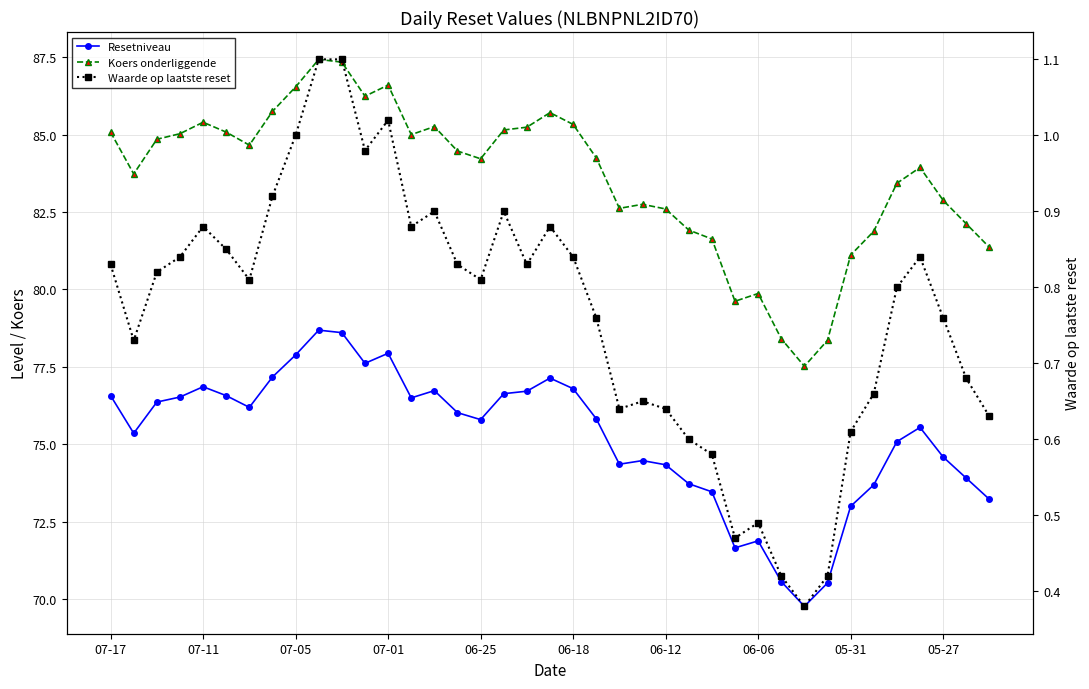

Rank the series at 30 from lowest to highest value.

Waarde op laatste reset, Resetniveau, Koers onderliggende